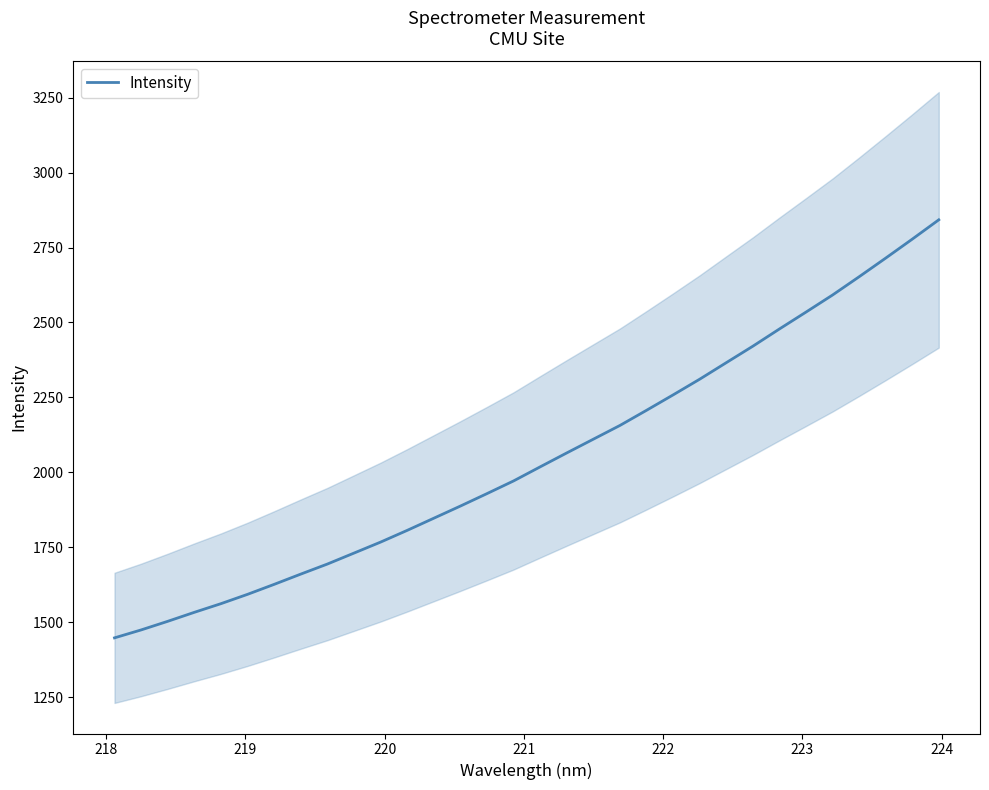

What is the highest value of the Intensity series?

2842.5